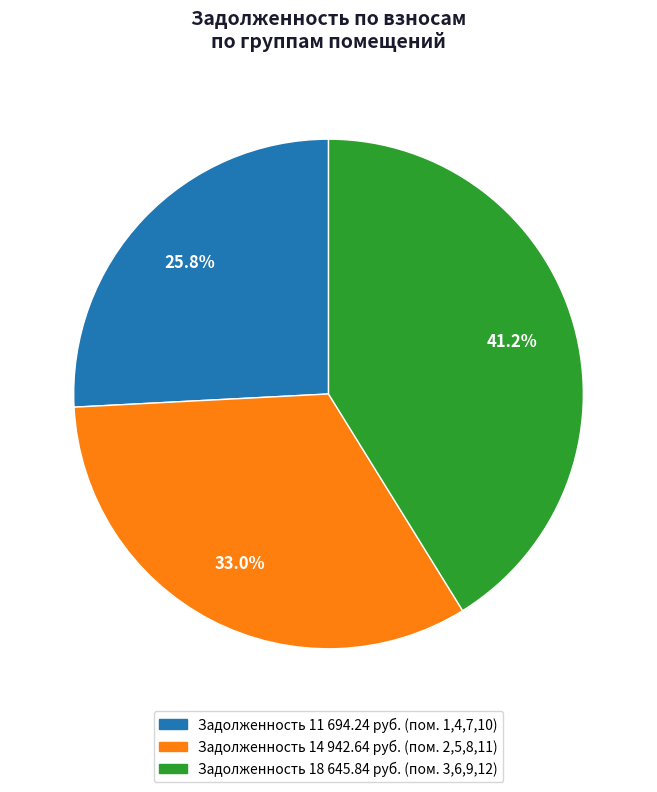

Is there any slice that represents more than half of the pie?

No